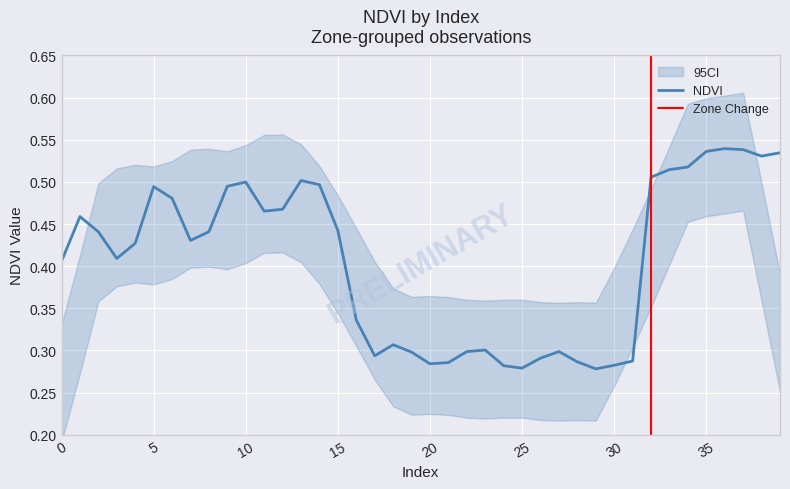

Is it true that the value at 22 is 0.3?

True